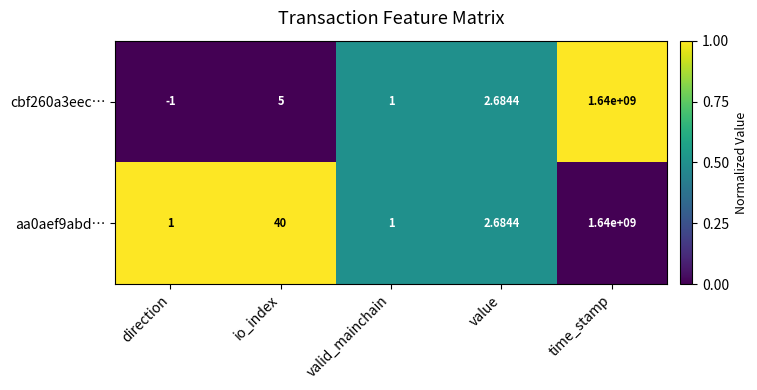

At which label is cbf260a3eec… closest to 819999999?

io_index